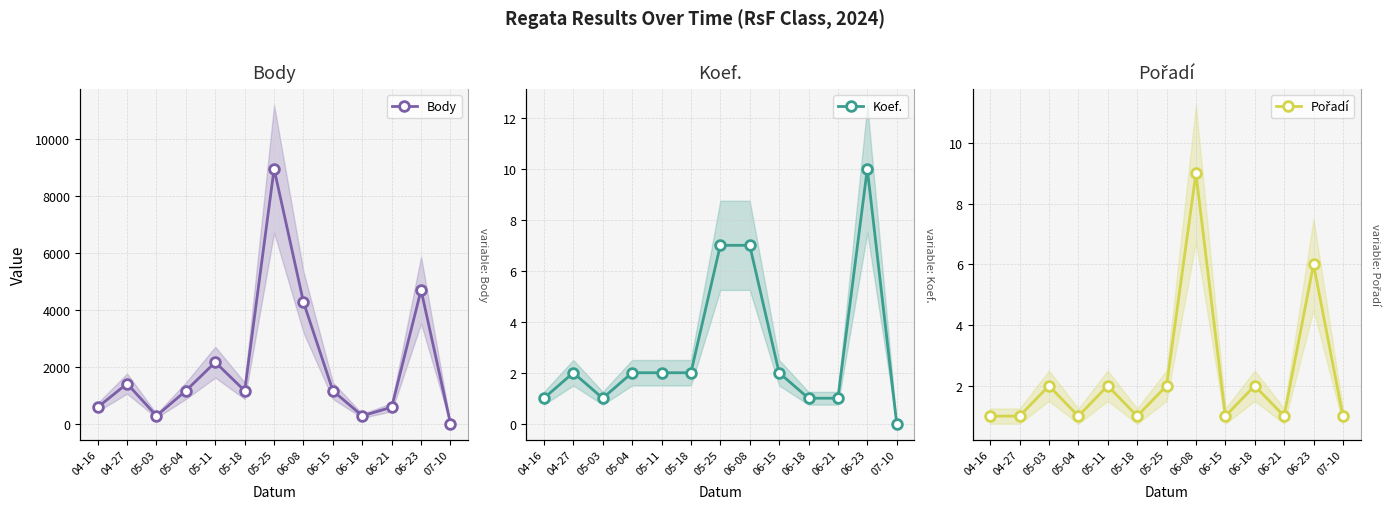

What is the label of the 4th point from the left?

05-04